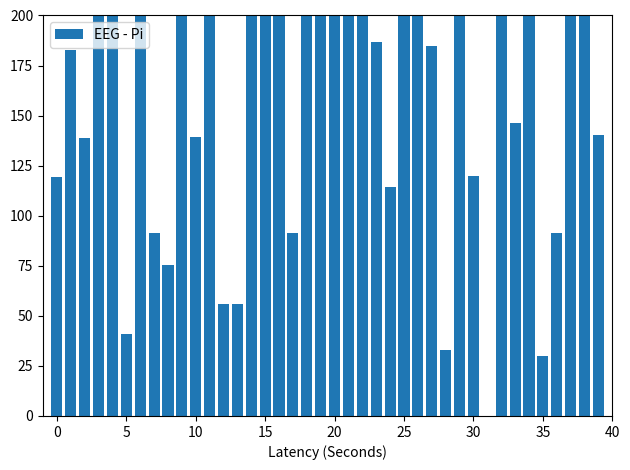

What is the sum of all values?

6038.2